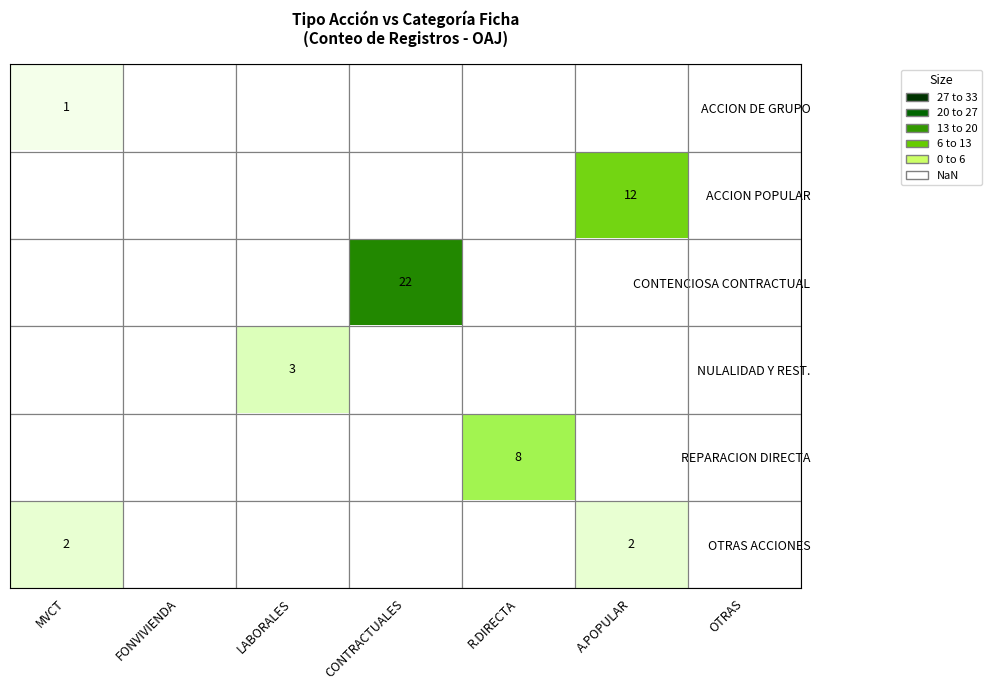

Is it true that ACCION POPULAR equals 16 at A.POPULAR?

False